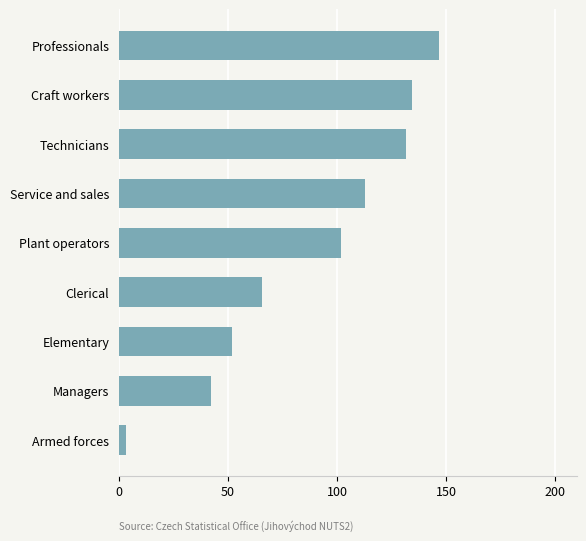

What is the difference between the values at Technicians and Clerical?

66.0